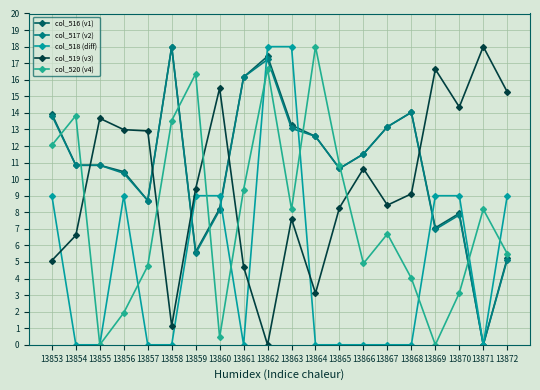

What is the sum of the col_519 (v3) values at 13861 and 13862?

4.7